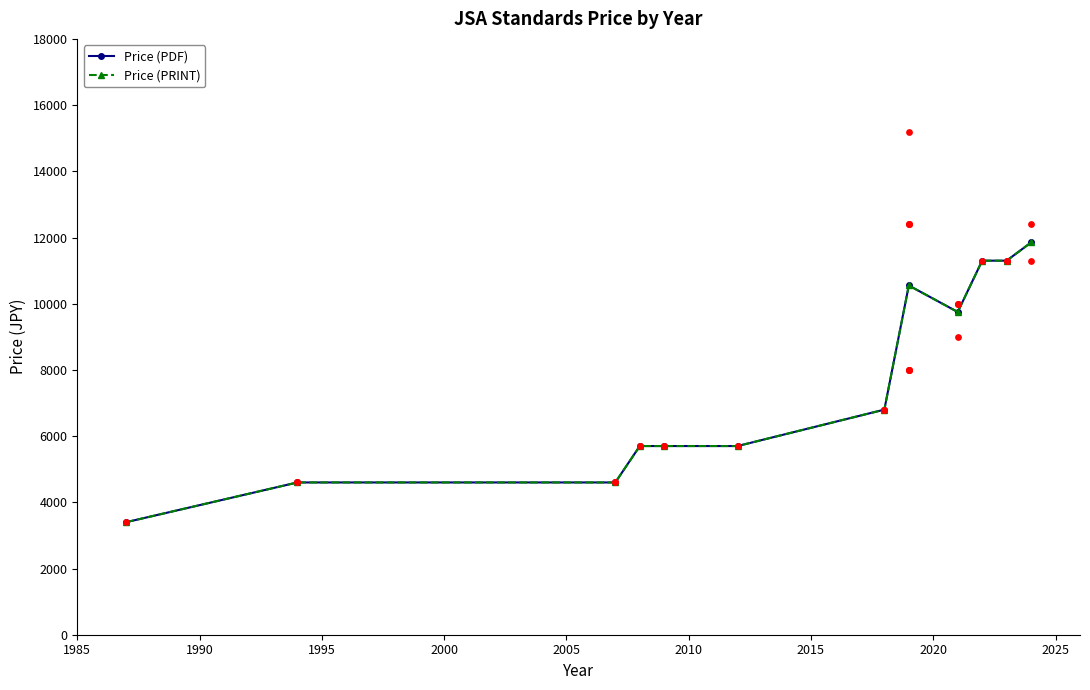

What are all the series names shown in the legend?

Price (PDF), Price (PRINT)